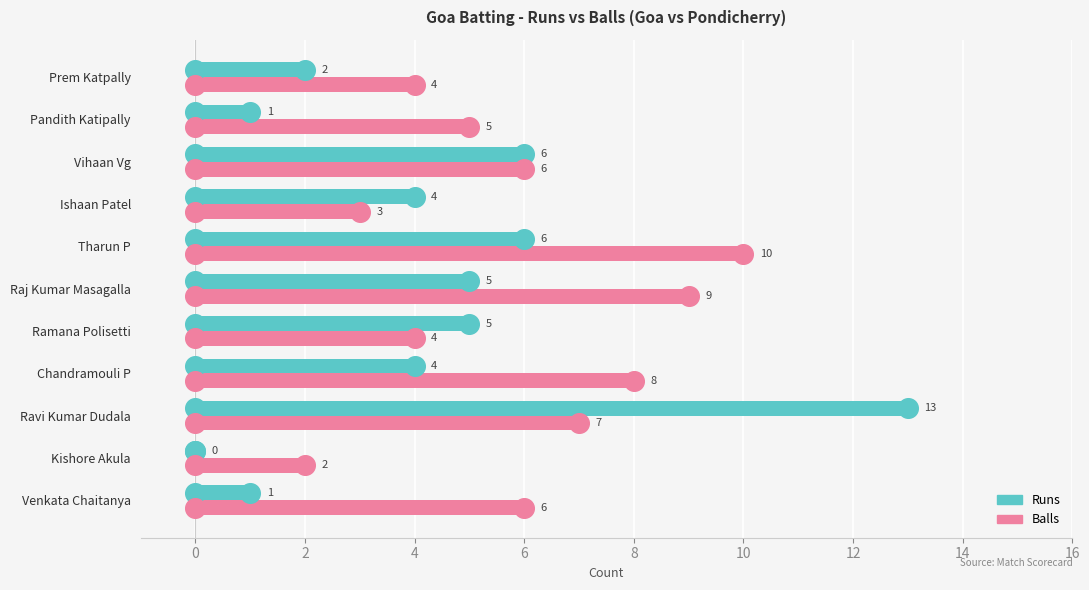

Which series has the largest Y range (max minus min)?

Runs